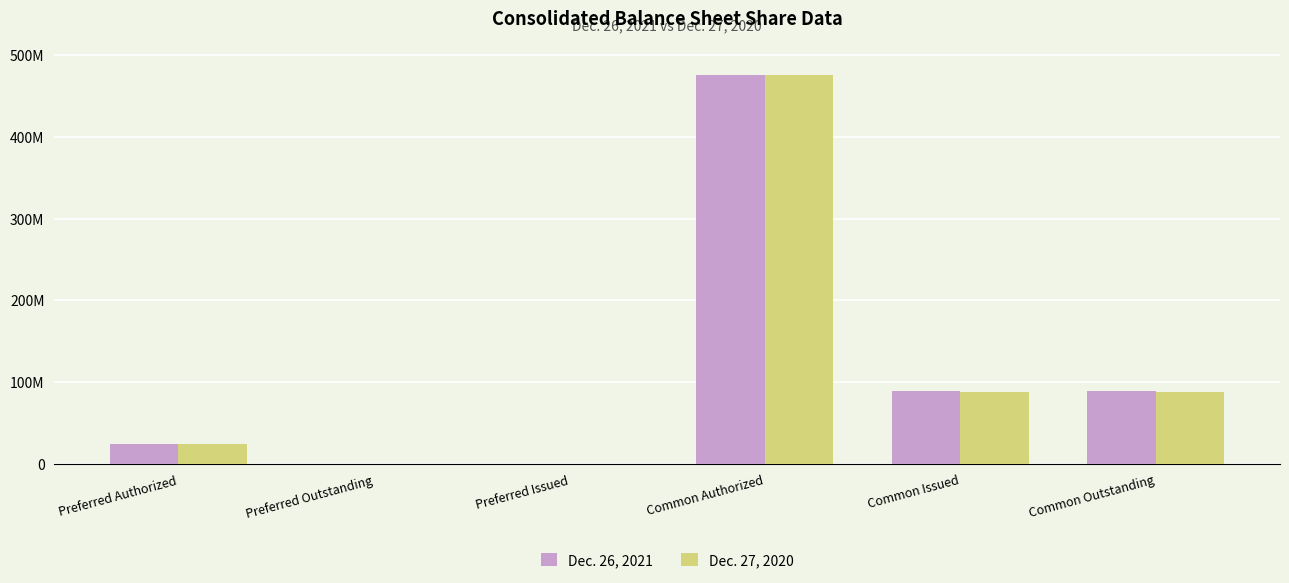

What is the spread (max minus min) of values at Common Outstanding?

1397252